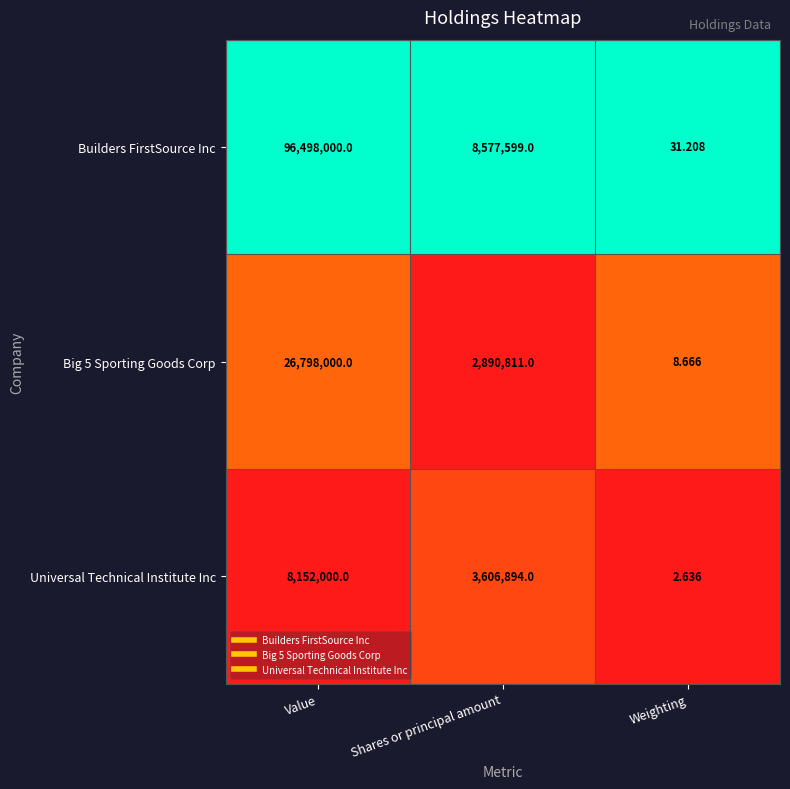

What is the maximum value shown in the chart?

96498000.0